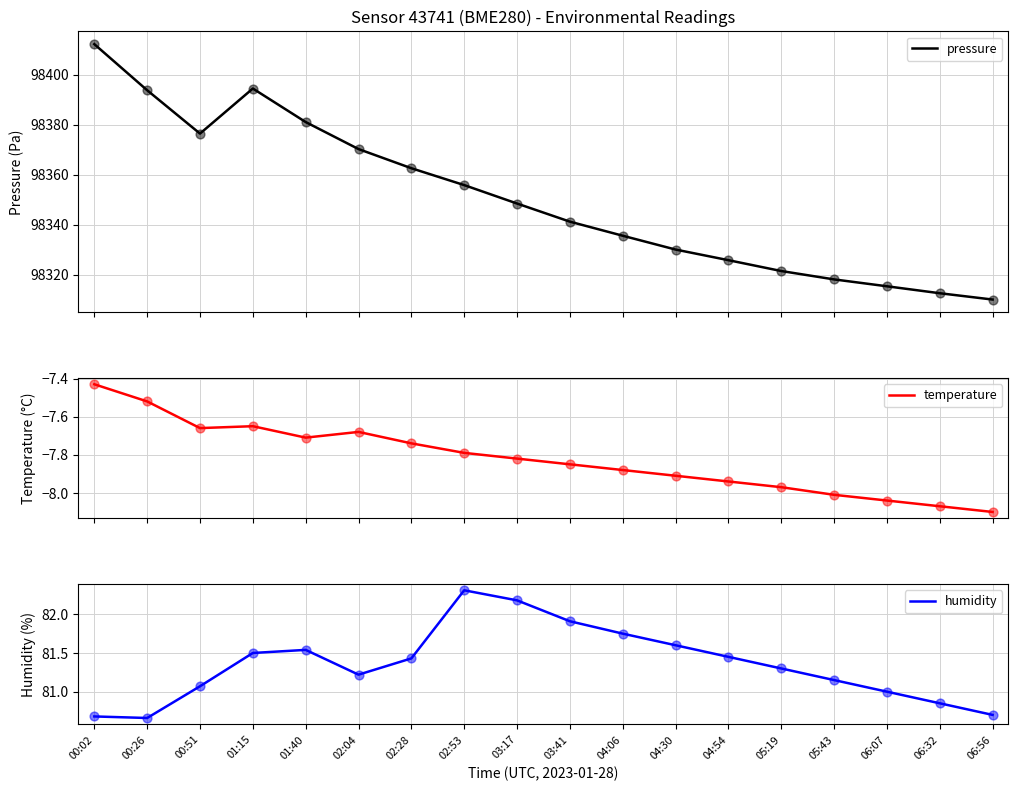

Which series reaches the maximum Y coordinate?

pressure